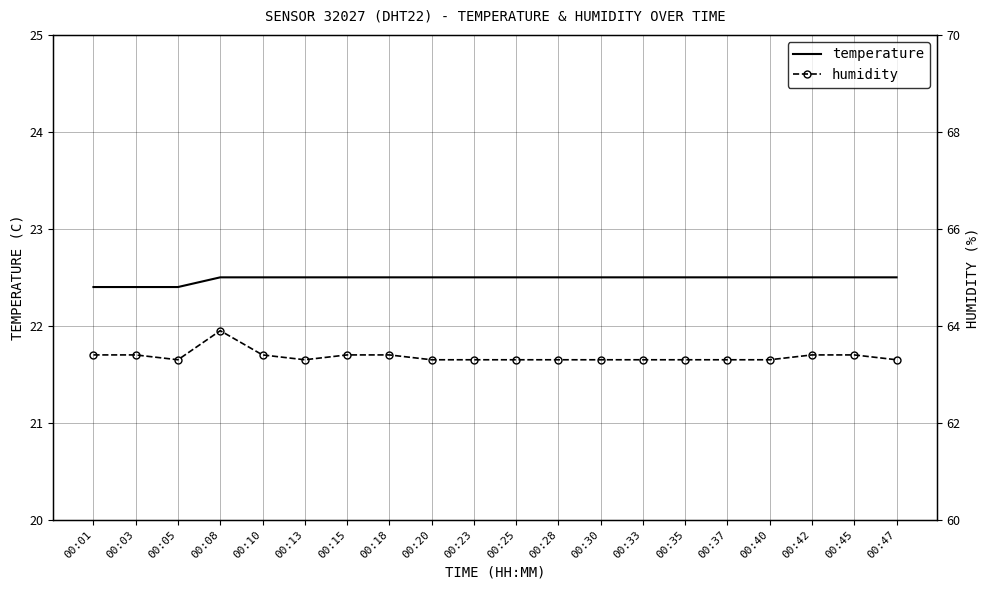

At how many categories does at least one series exceed 25?

20